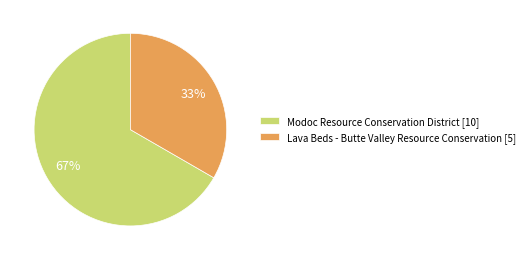

To the nearest percent, what is the combined percentage of Modoc Resource Conservation District and Lava Beds - Butte Valley Resource Conservation?

100%